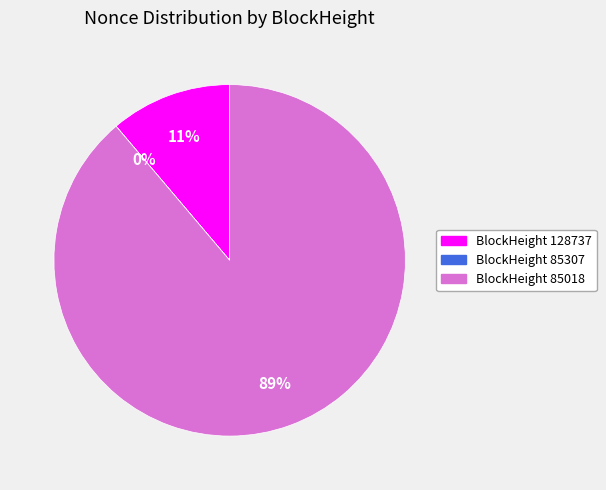

Count the number of slices in the pie.

3